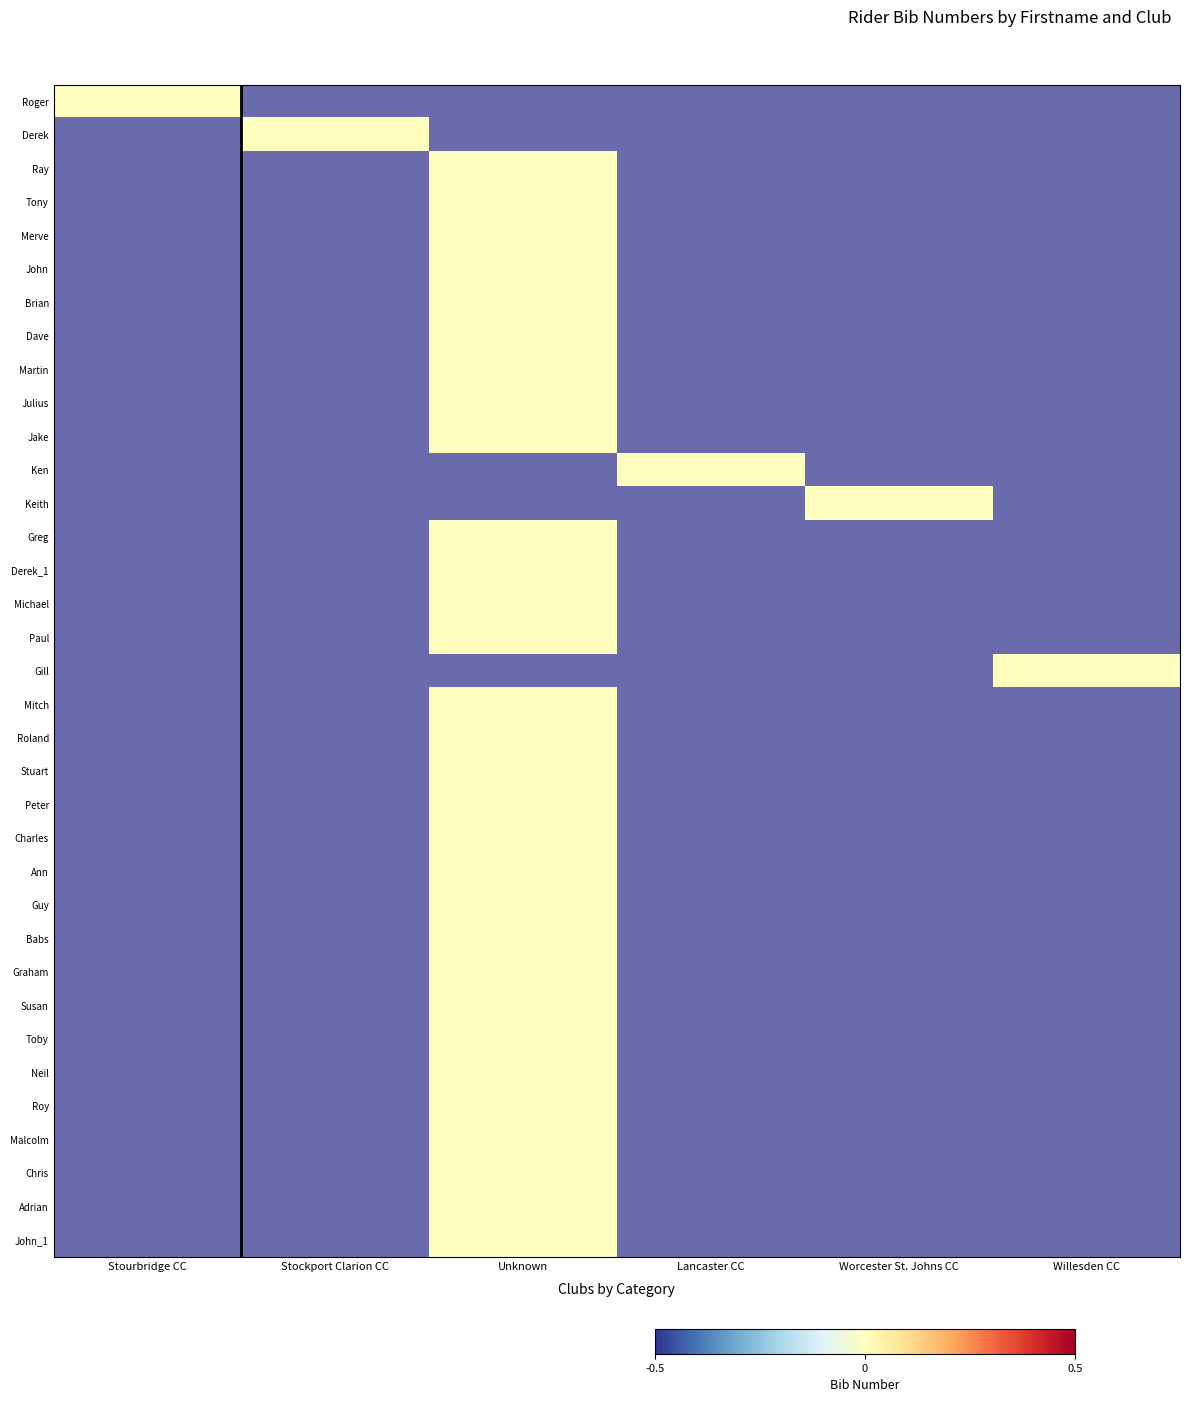

What is the spread (max minus min) of values at Unknown?

1